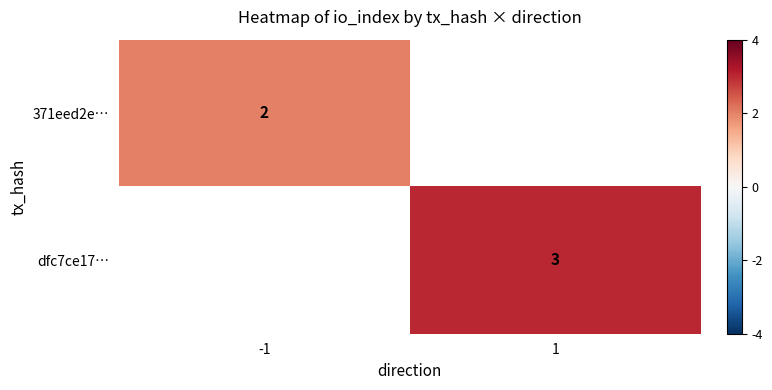

Between -1 and 1, which is larger?

1